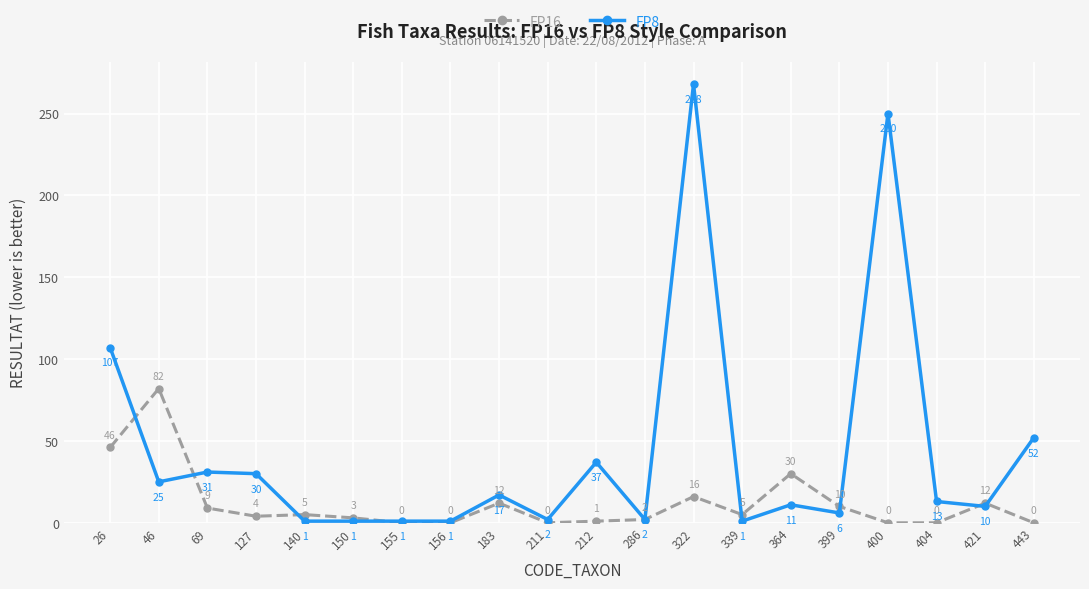

How many data points in FP16 are less than 5?

10